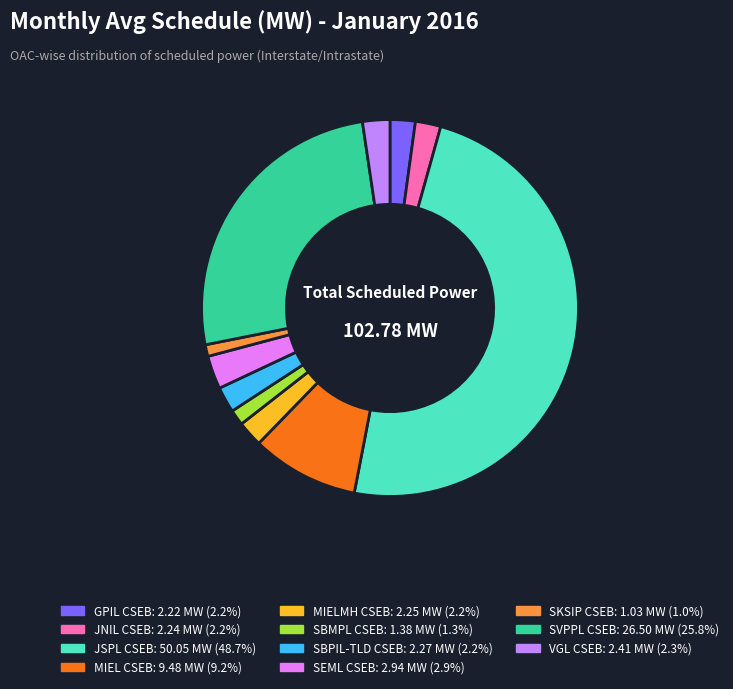

What is the ratio of the value at SVPPL CSEB to the value at GPIL CSEB?

11.9